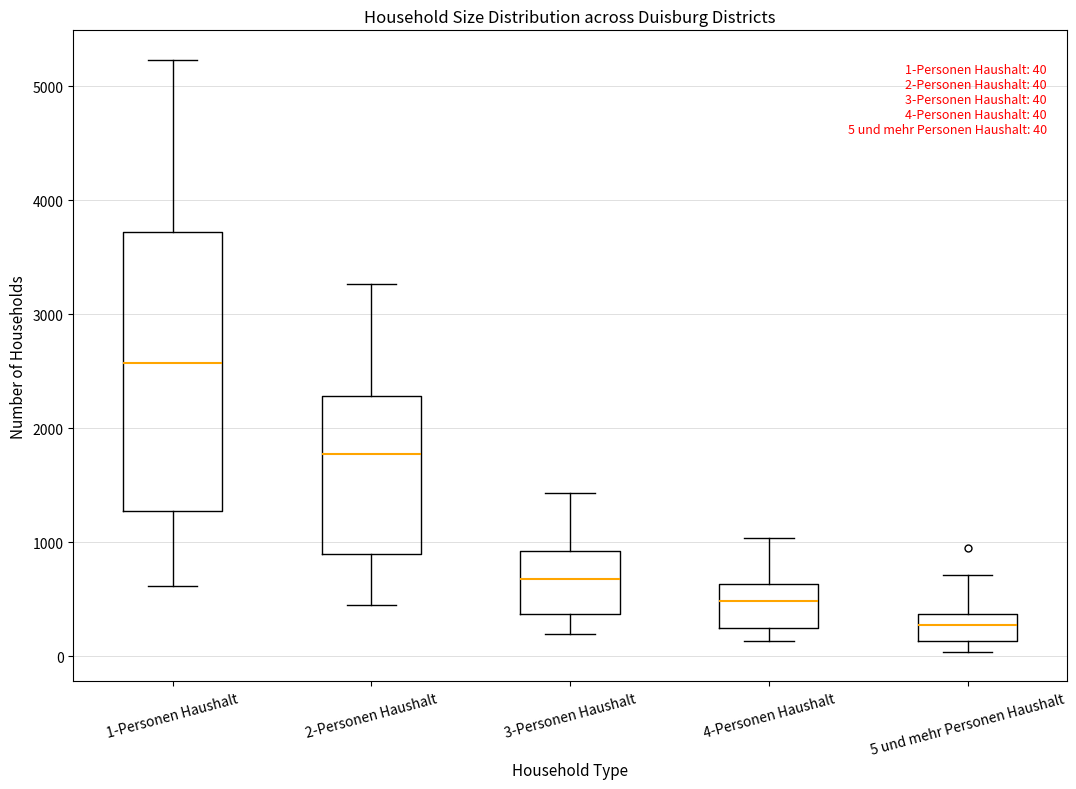

Which box is the tallest, from its lower edge to its upper edge?

1-Personen Haushalt